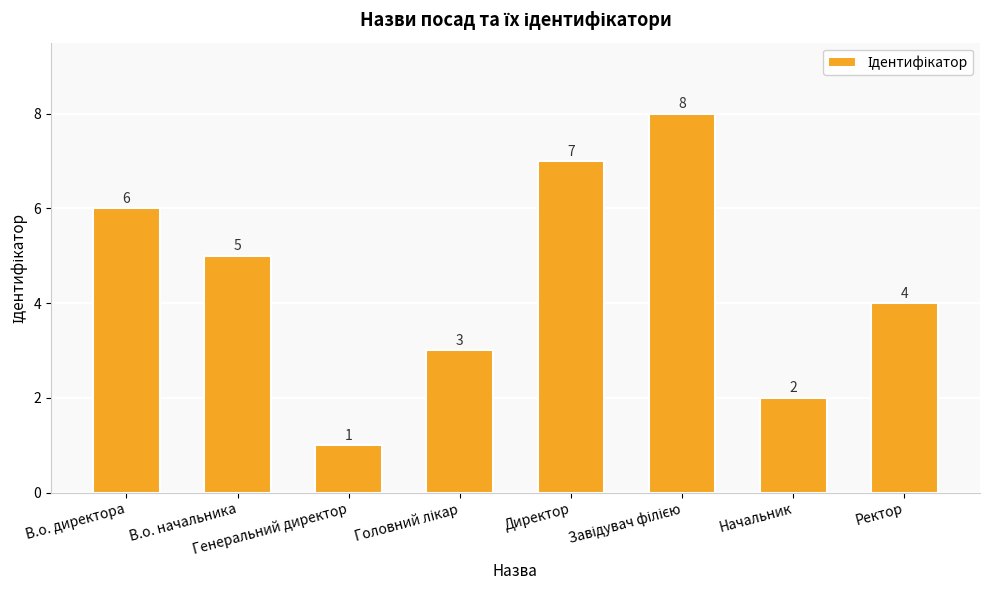

Count the number of data series in this chart.

1